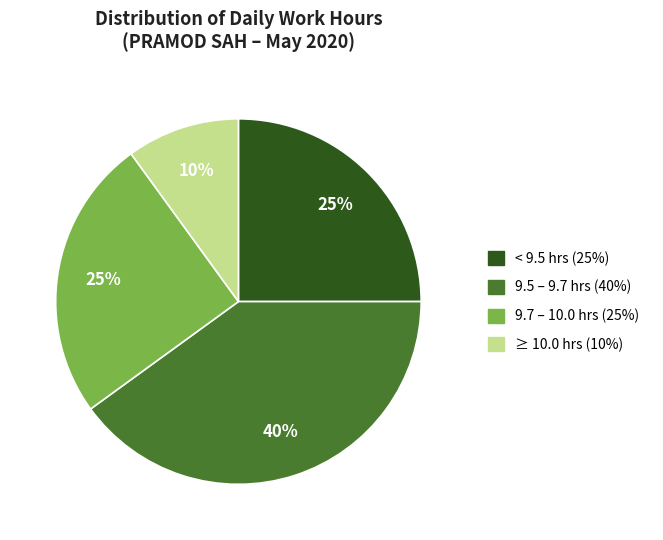

Is there any slice that represents more than half of the pie?

No